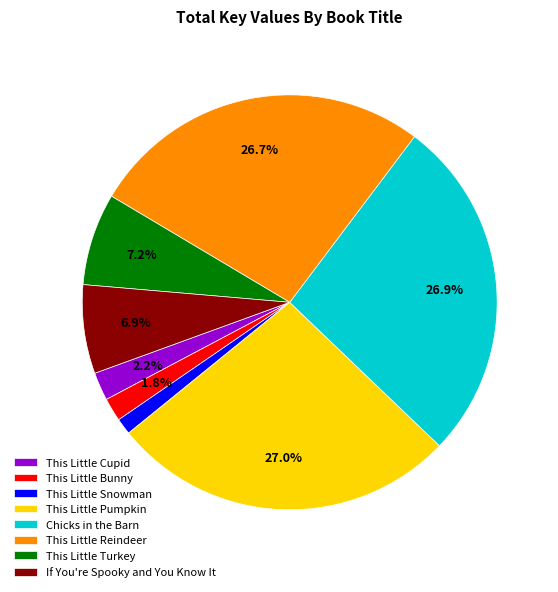

How many slices are in this pie chart?

8